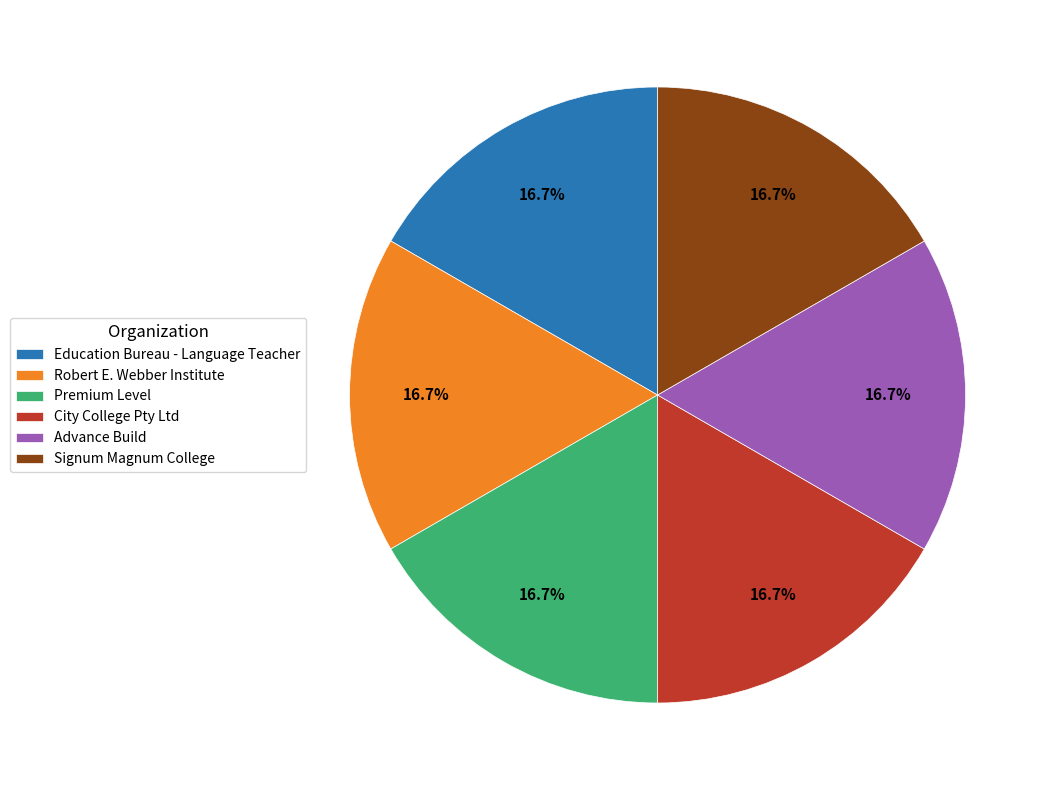

Count the number of slices in the pie.

6